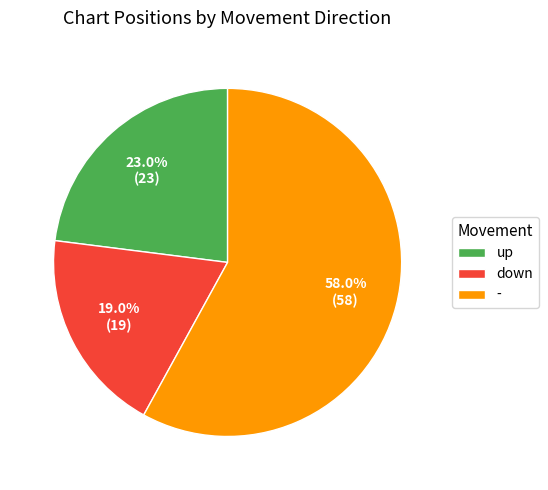

Does any single category account for the majority?

Yes